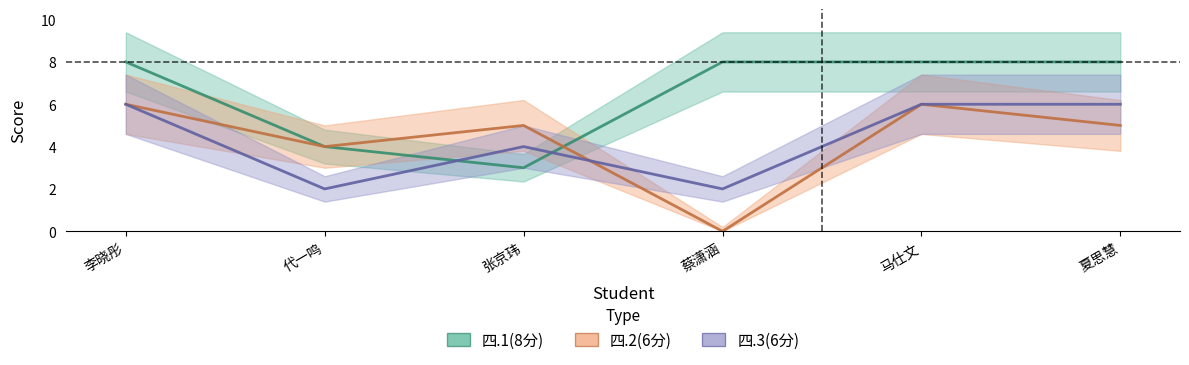

What are all the series names shown in the legend?

四.1(8分), 四.2(6分), 四.3(6分)